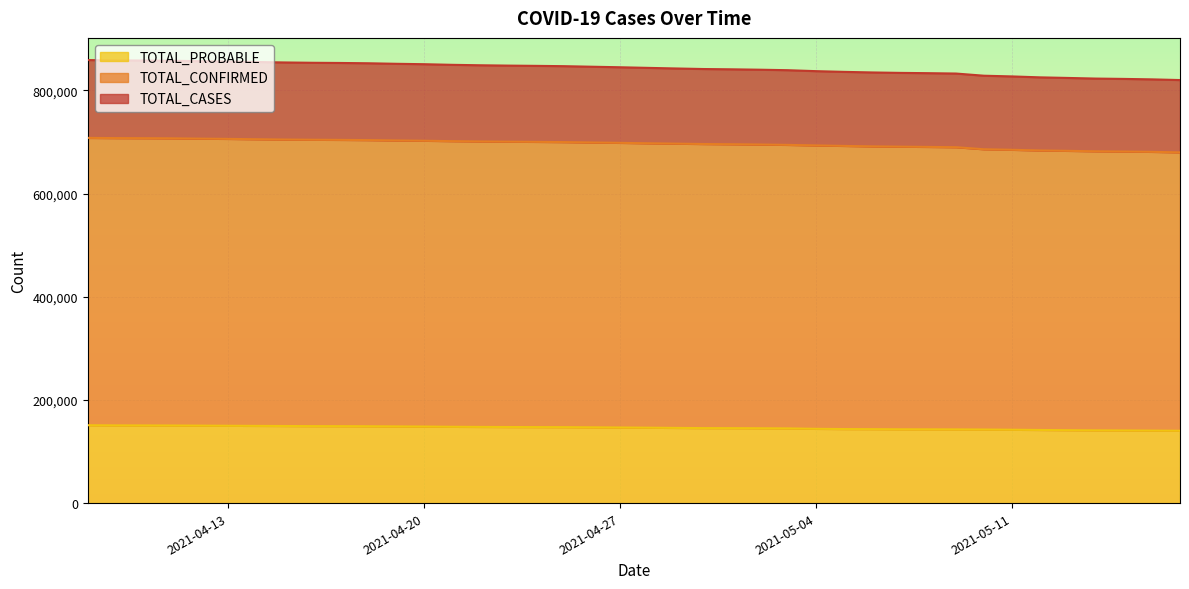

What is the difference between the second highest and minimum values in the TOTAL_PROBABLE series?

10411